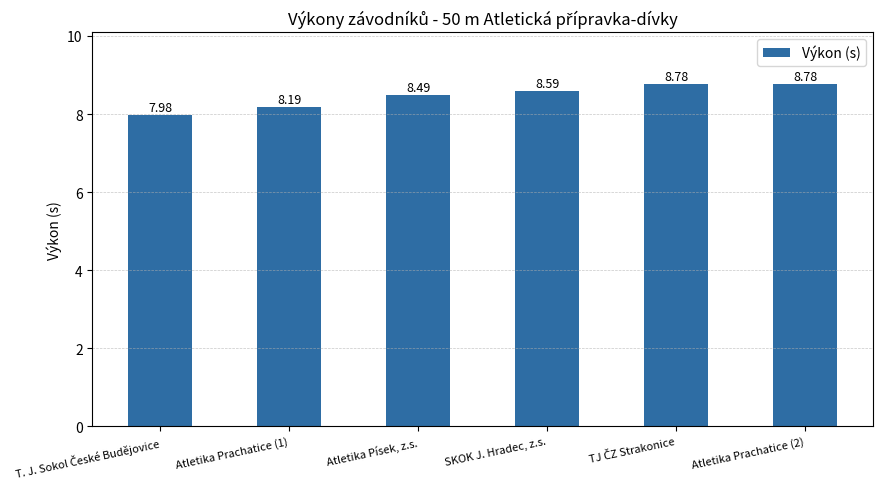

What is the label of the 5th bar from the right?

Atletika Prachatice (1)